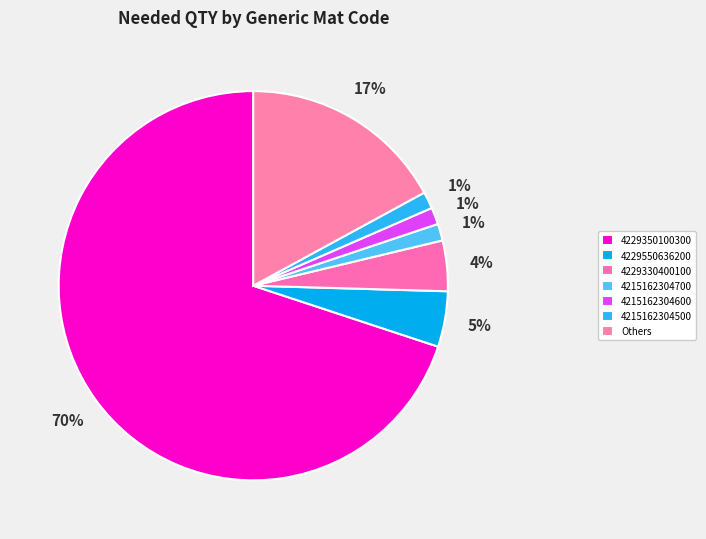

How many segments does this pie chart have?

7